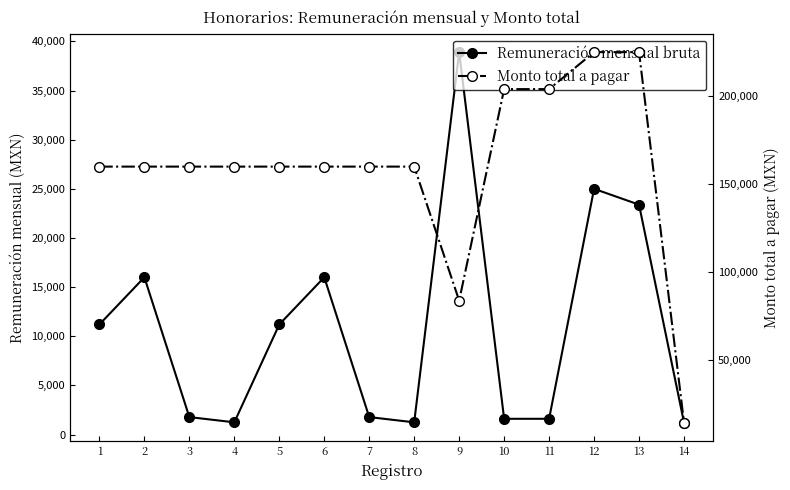

Reading left to right, list all the values displayed in this chart.

Remuneración mensual bruta: 11200.0	16000.0	1777.8	1244.4	11200.0	16000.0	1777.8	1244.4	38904.3	1603.8	1603.8	25000.0	23387.1	1225.0
Monto total a pagar: 160000.1	160000.1	160000.1	160000.1	160000.1	160000.1	160000.1	160000.1	83916.1	204000.0	204000.0	225000.0	225000.0	14700.0